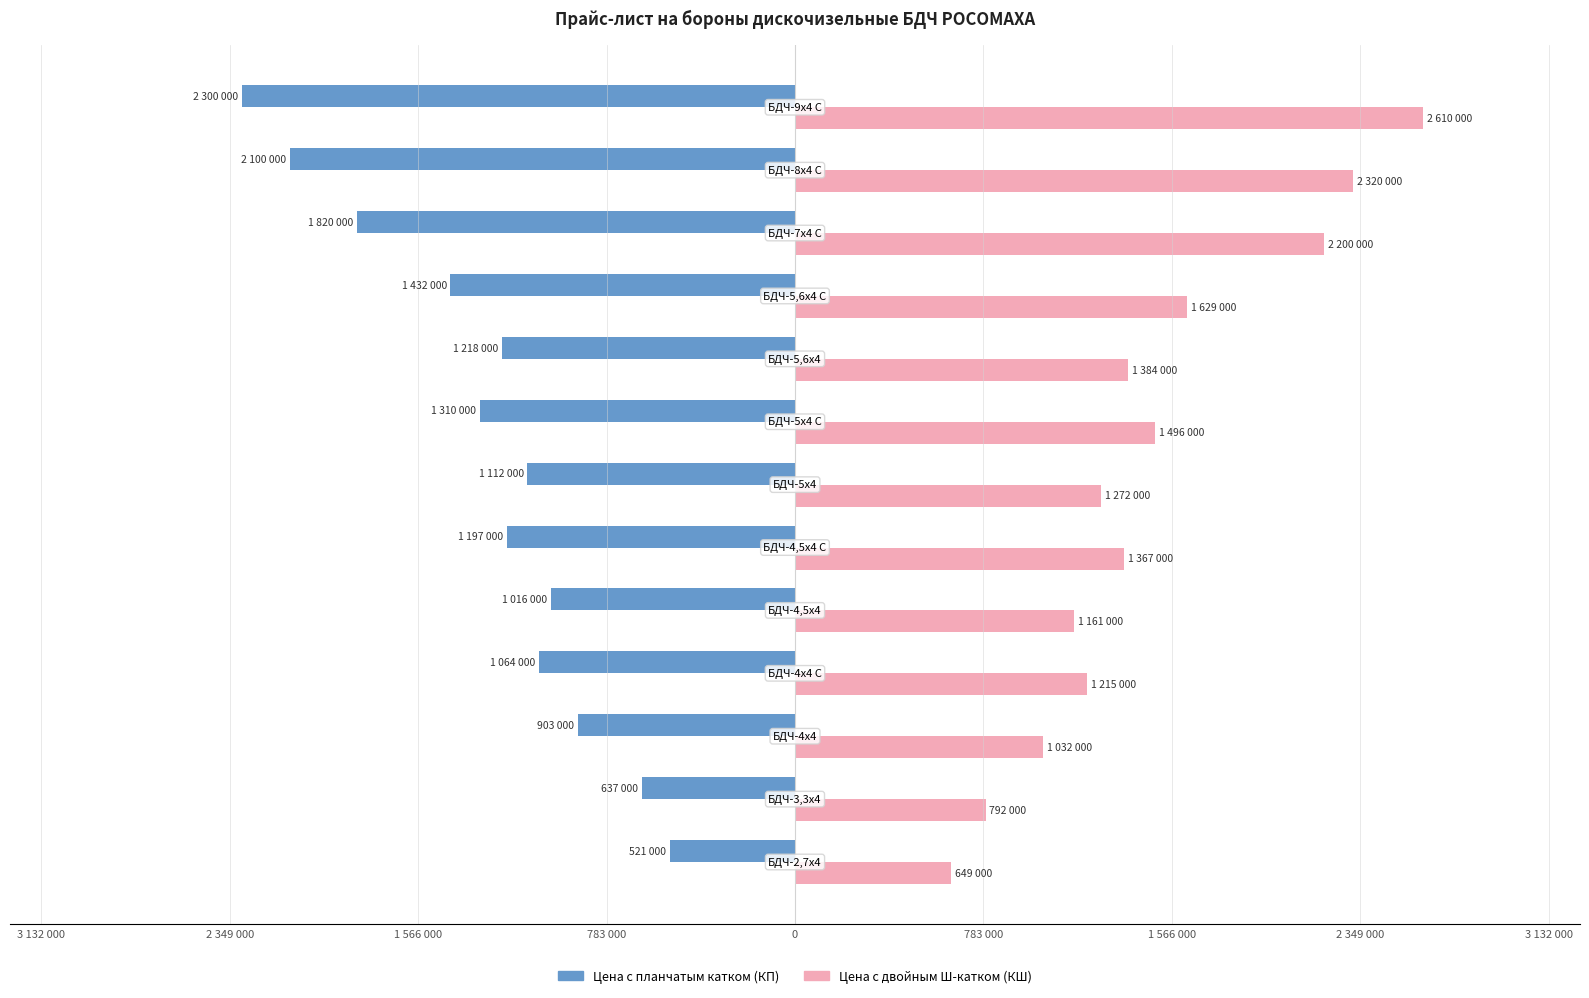

Which series has the largest total across all categories?

Цена с двойным Ш-катком (КШ)